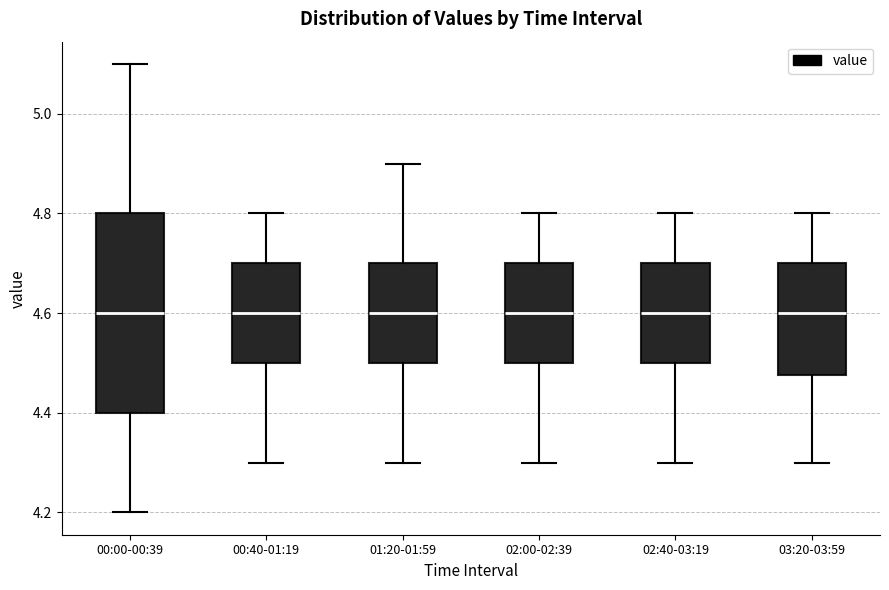

Where is the lower edge of the box for 00:40-01:19 on the y-axis? The values are not printed on the chart, so give them approximately, as read against the axis.

4.50